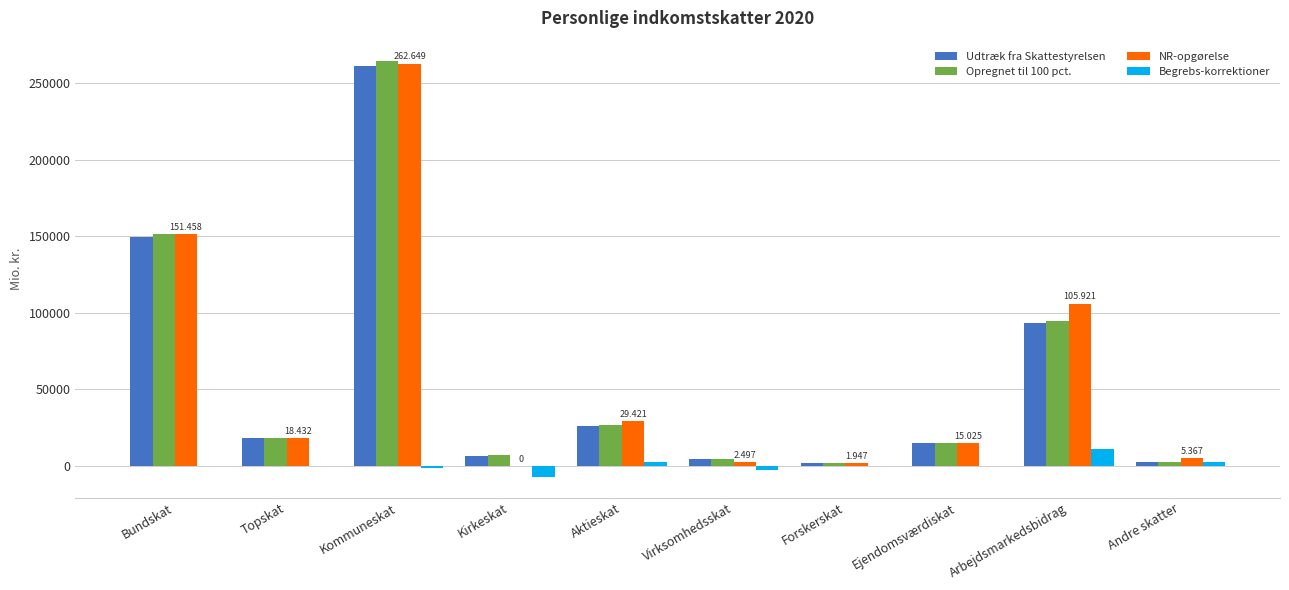

Read the Opregnet til 100 pct. value at Forskerskat.

1947.6